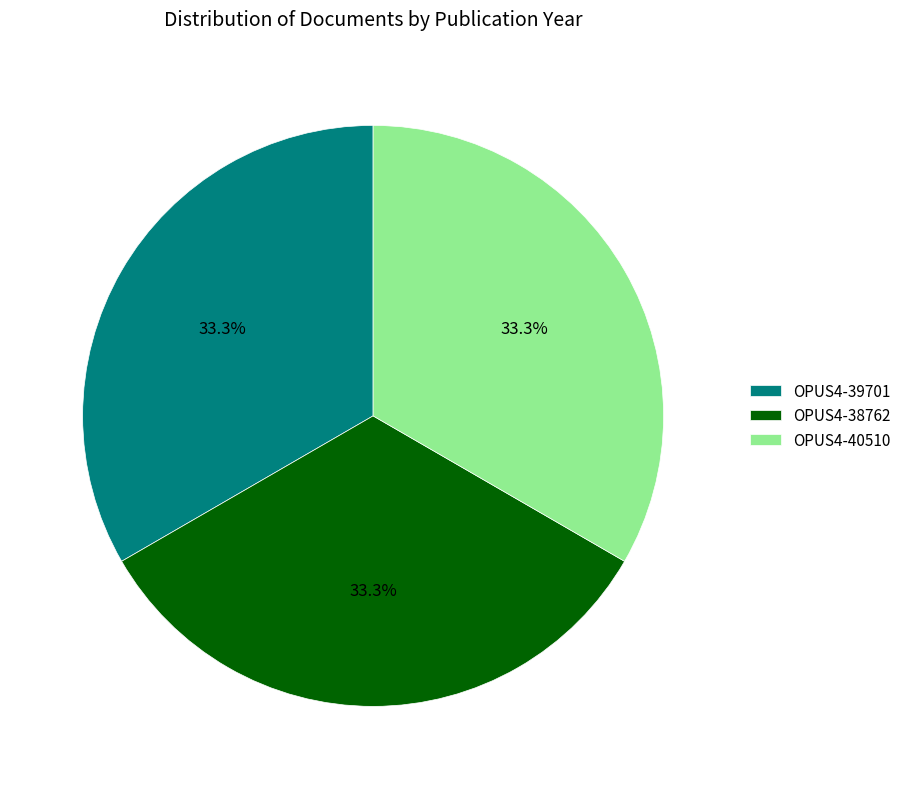

Do OPUS4-39701 and OPUS4-38762 together represent more than half of the pie?

Yes